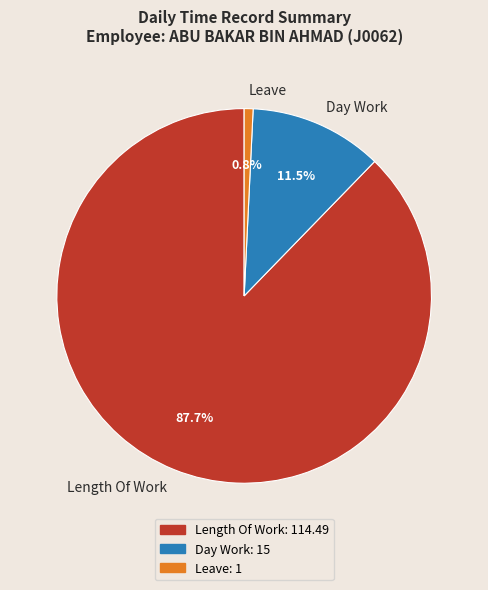

Between Leave and Length Of Work, which is larger?

Length Of Work